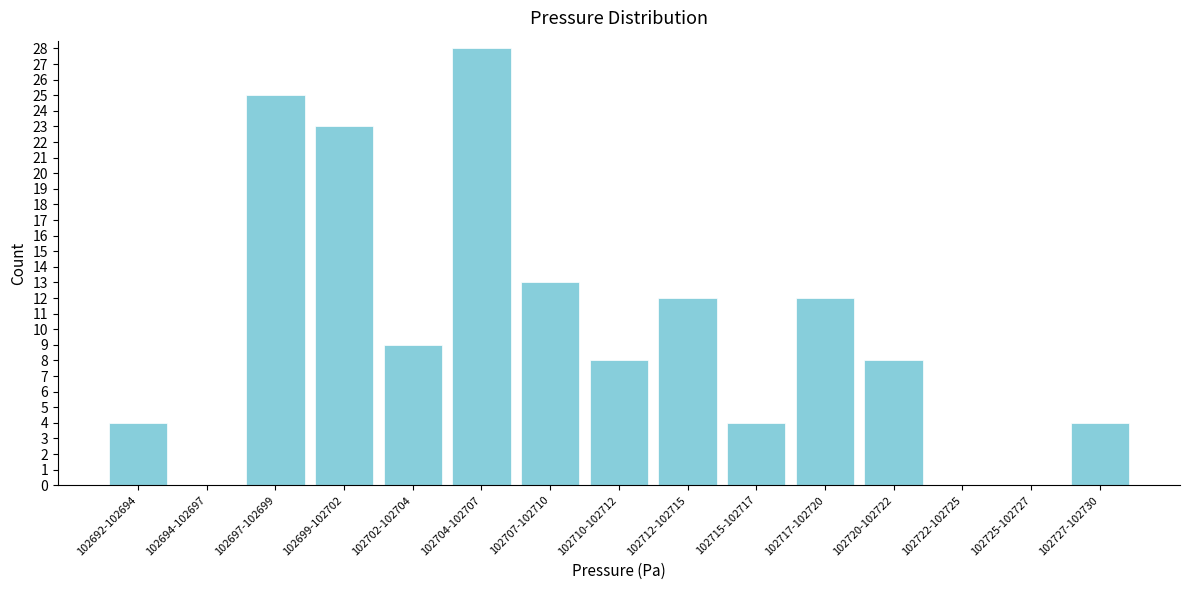

Reading left to right, transcribe all the data shown in this chart.

102692-102694=4	102694-102697=0	102697-102699=25	102699-102702=23	102702-102704=9	102704-102707=28	102707-102710=13	102710-102712=8	102712-102715=12	102715-102717=4	102717-102720=12	102720-102722=8	102722-102725=0	102725-102727=0	102727-102730=4